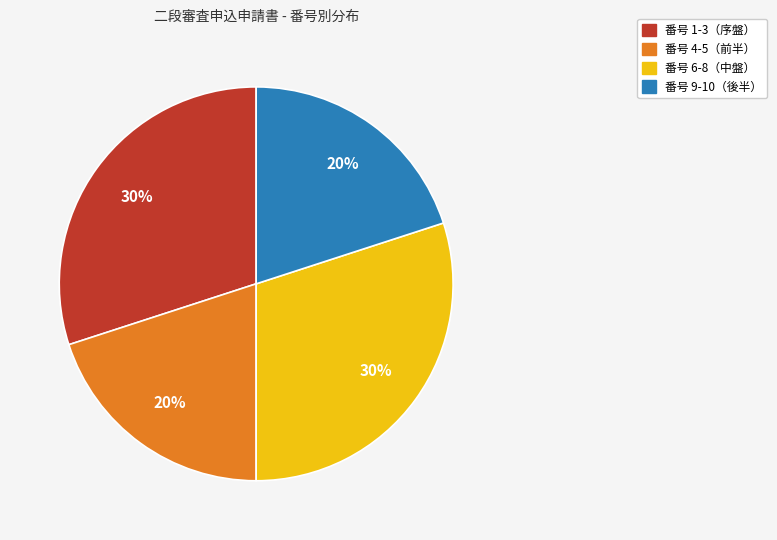

Is there a majority slice in this chart?

No